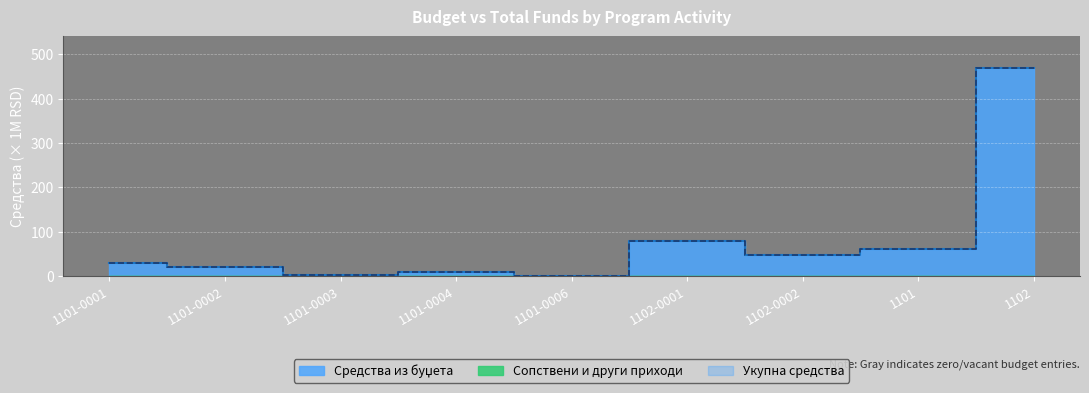

Rank the series at 1101-0001 from highest to lowest value.

Средства из буџета, Укупна средства